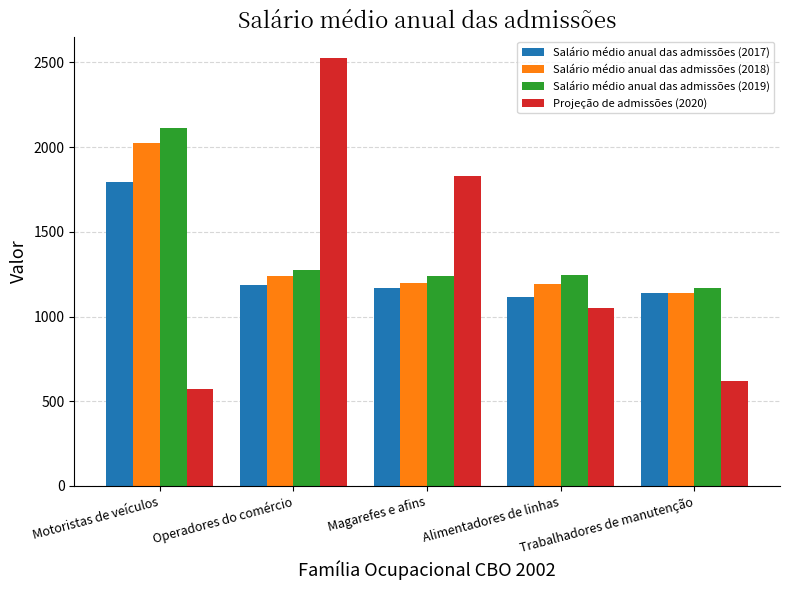

What is the lowest value of the Salário médio anual das admissões (2019) series?

1166.8